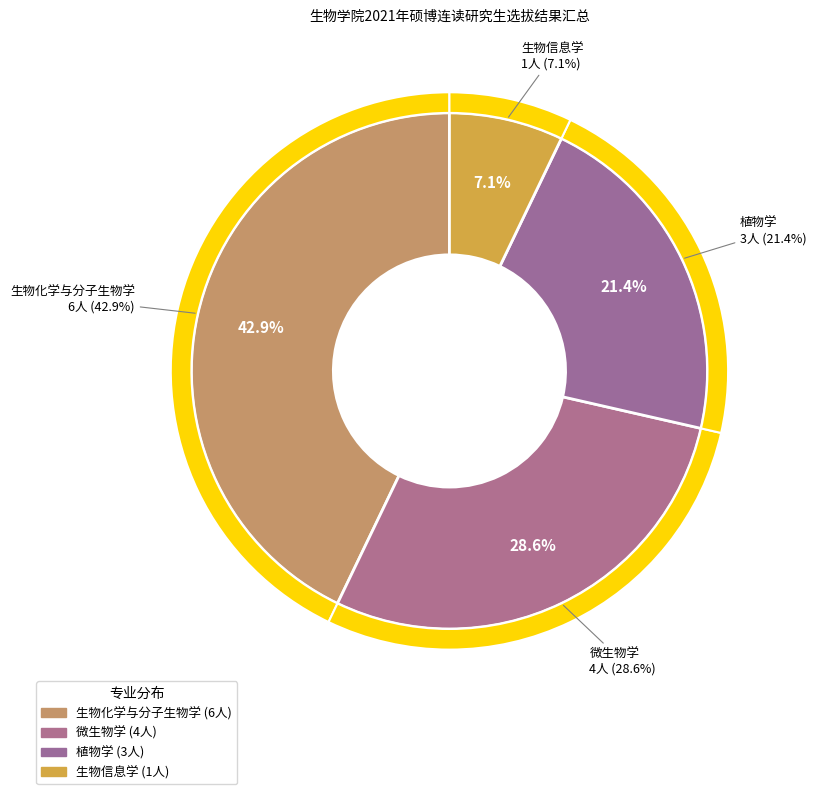

True or false: 微生物学 accounts for 40% of the total.

False